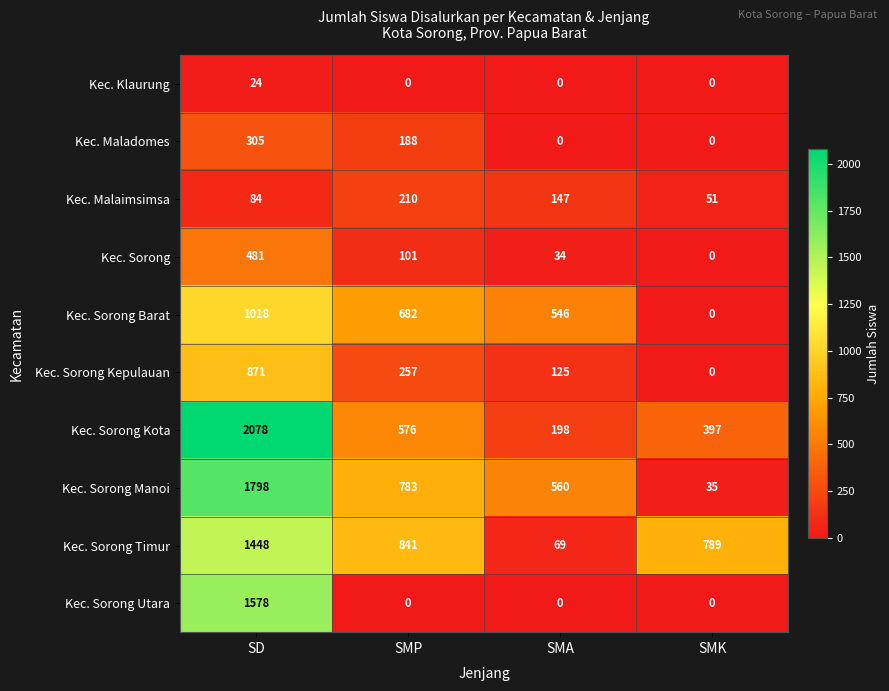

At which label does Kec. Sorong Kota first exceed 576?

SD